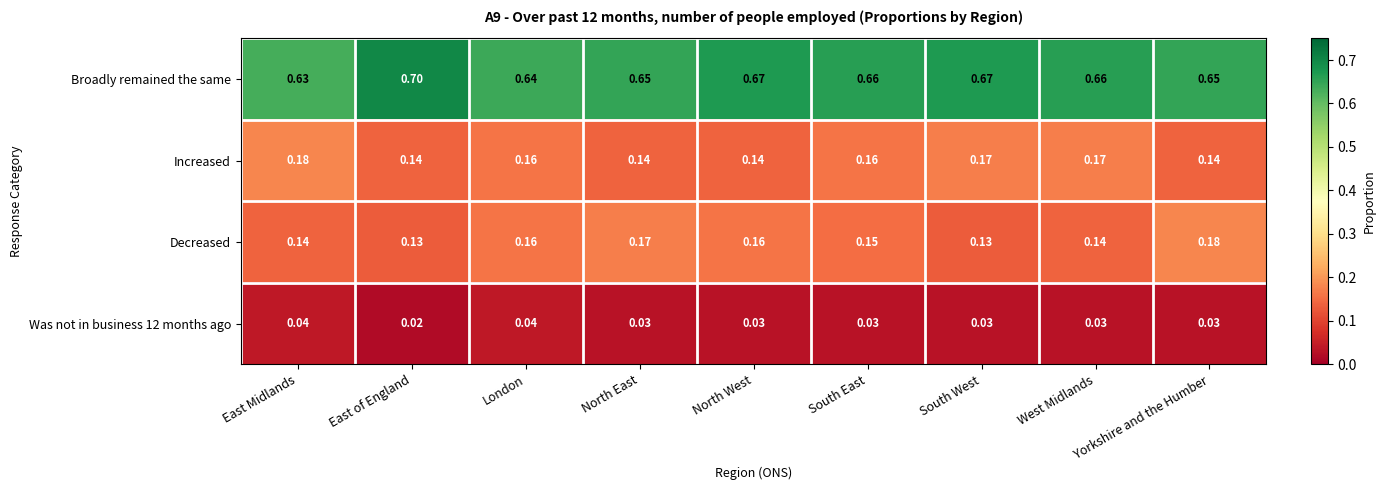

At how many categories does at least one series exceed 0?

9